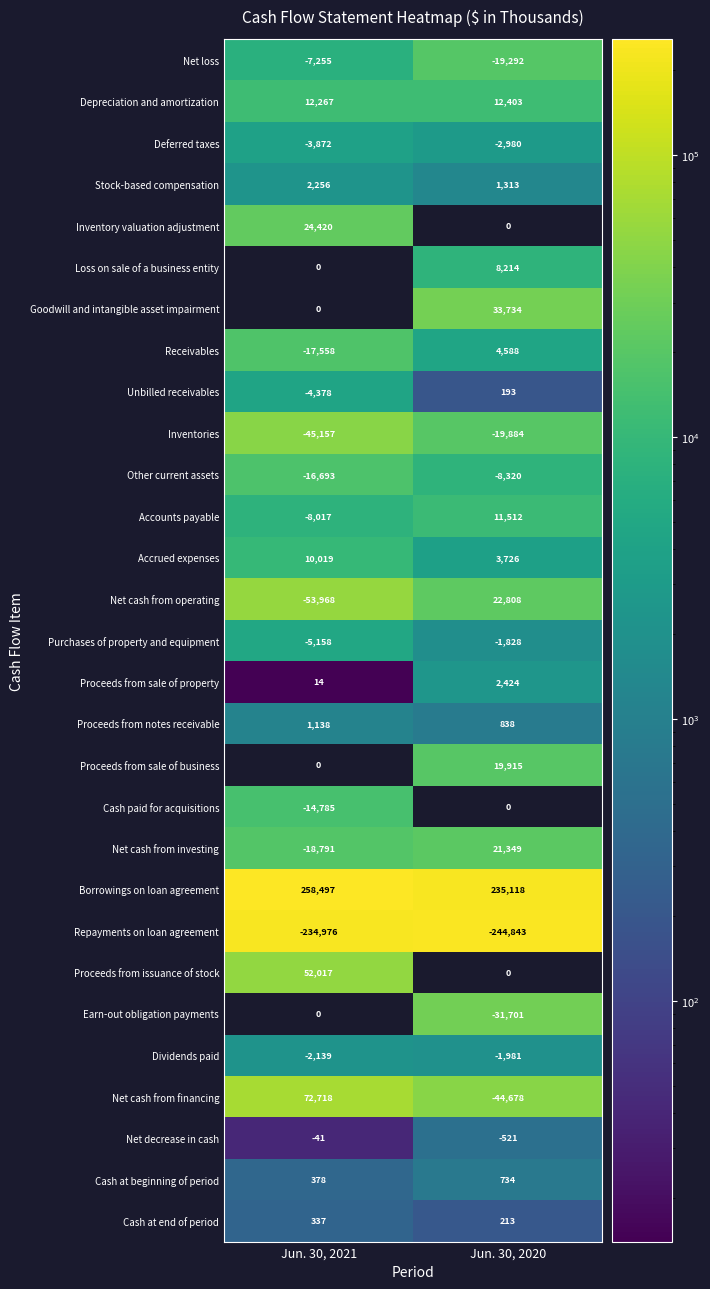

What is the average value of the Borrowings on loan agreement series?

246808